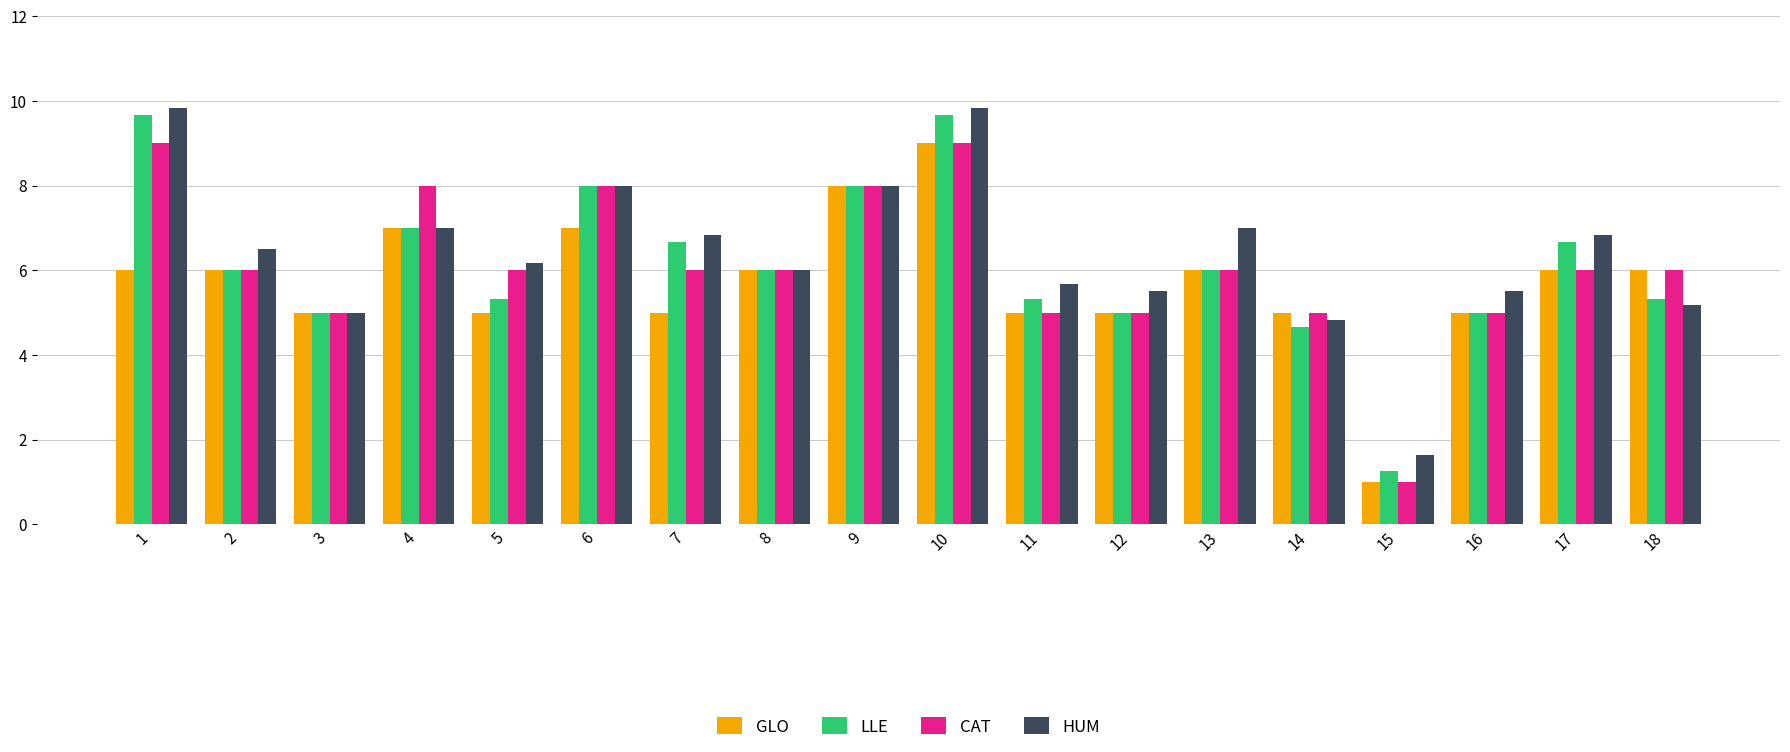

How many bars are there in each group?

4